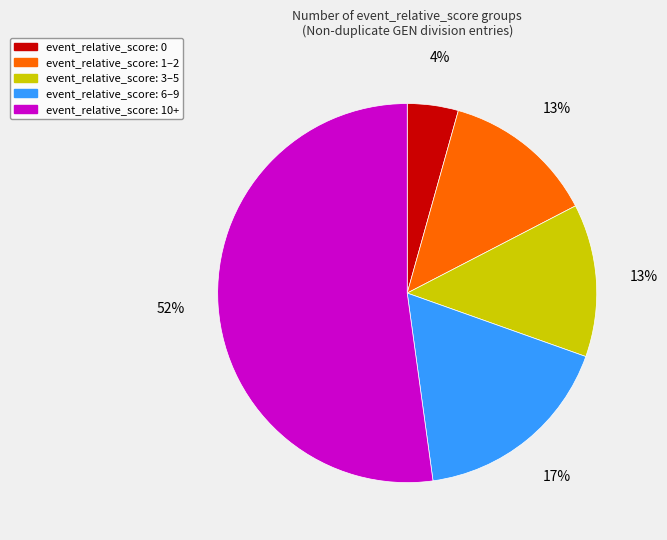

Count the number of slices in the pie.

5